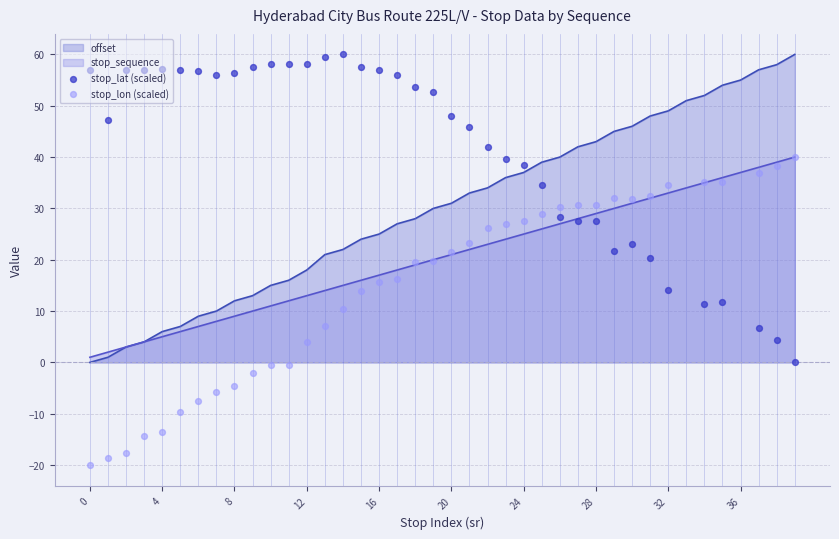

Which series contains the highest Y value?

stop_lat (scaled)